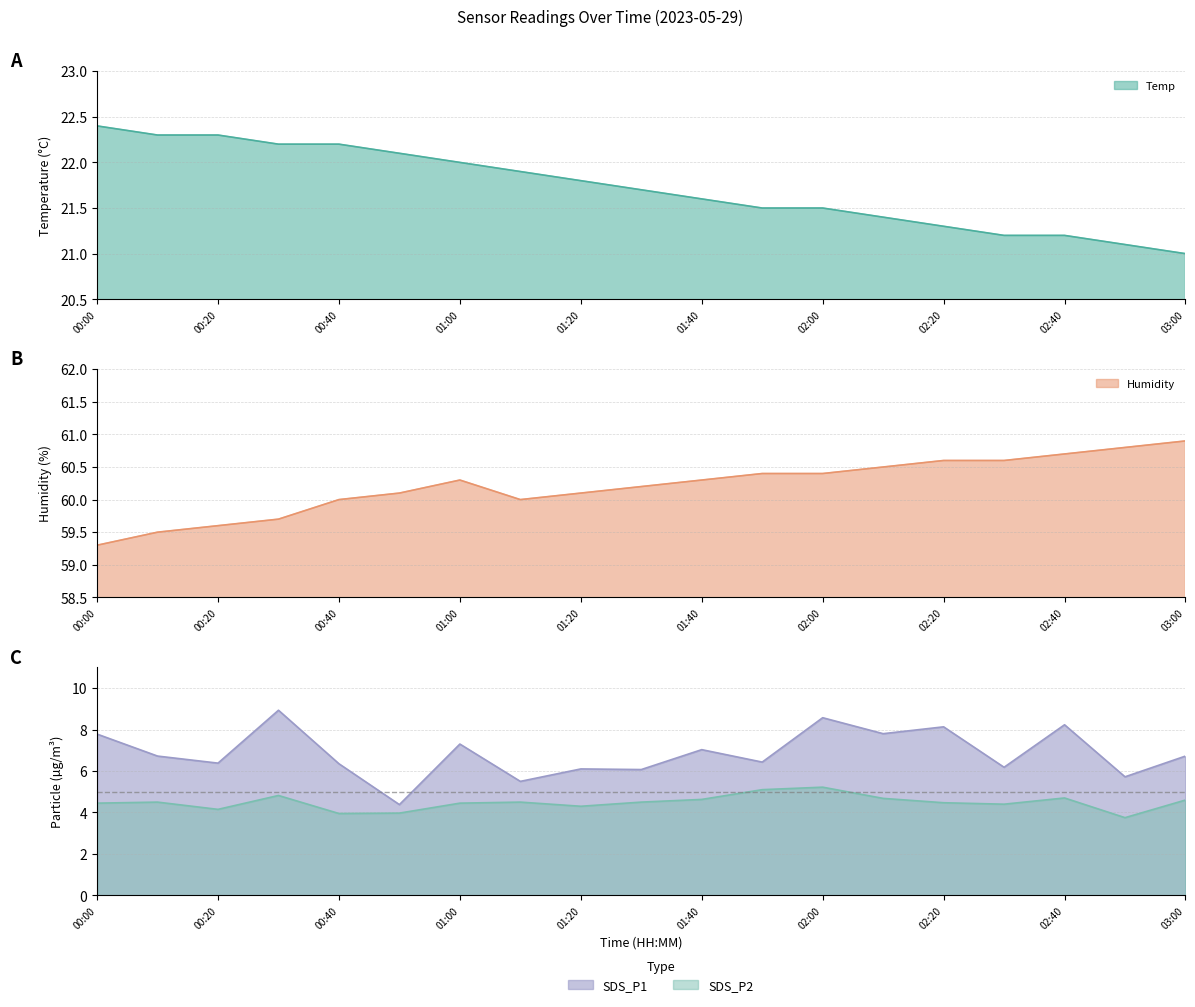

True or false: SDS_P1 and SDS_P2 intersect in this chart.

False